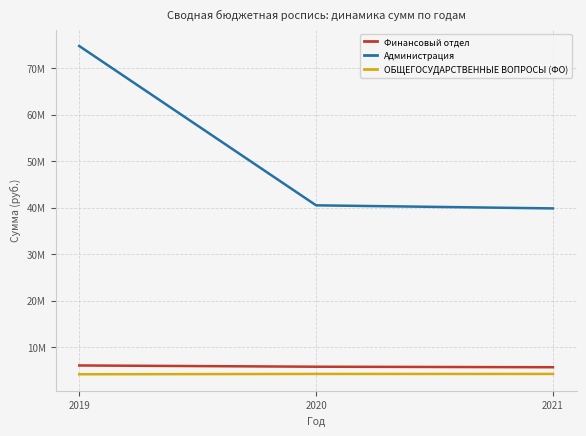

Which series has the largest range (max minus min)?

Администрация